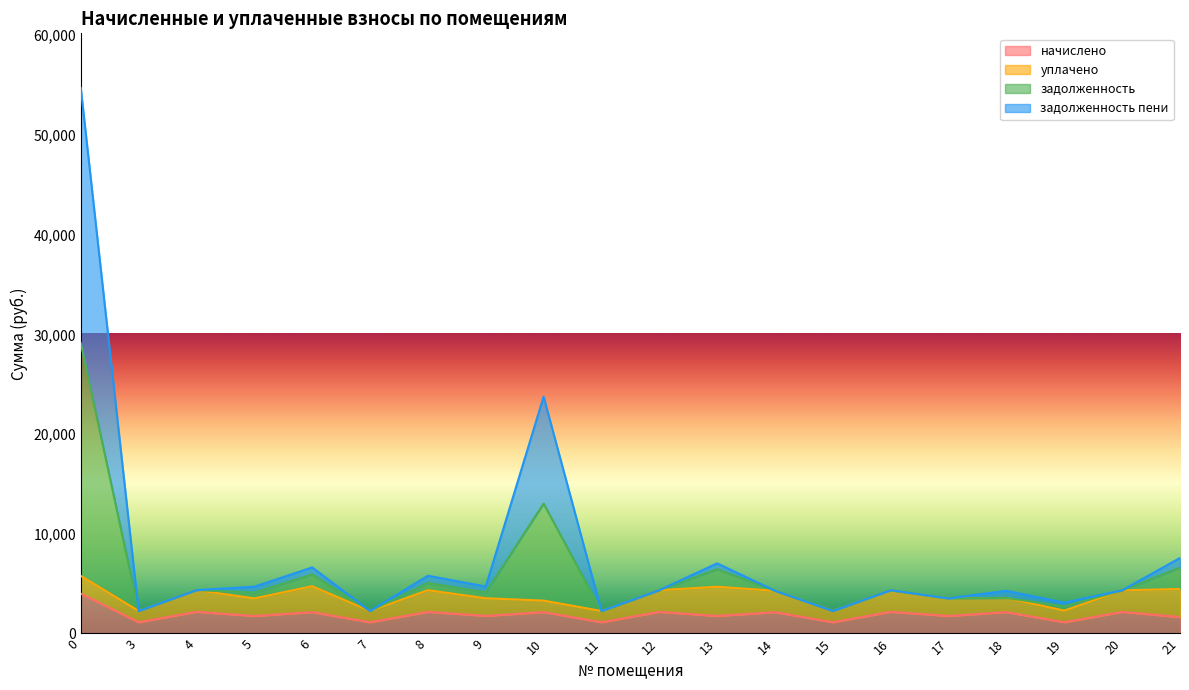

In начислено, how many points are higher than both neighbors (excluding endpoints)?

9